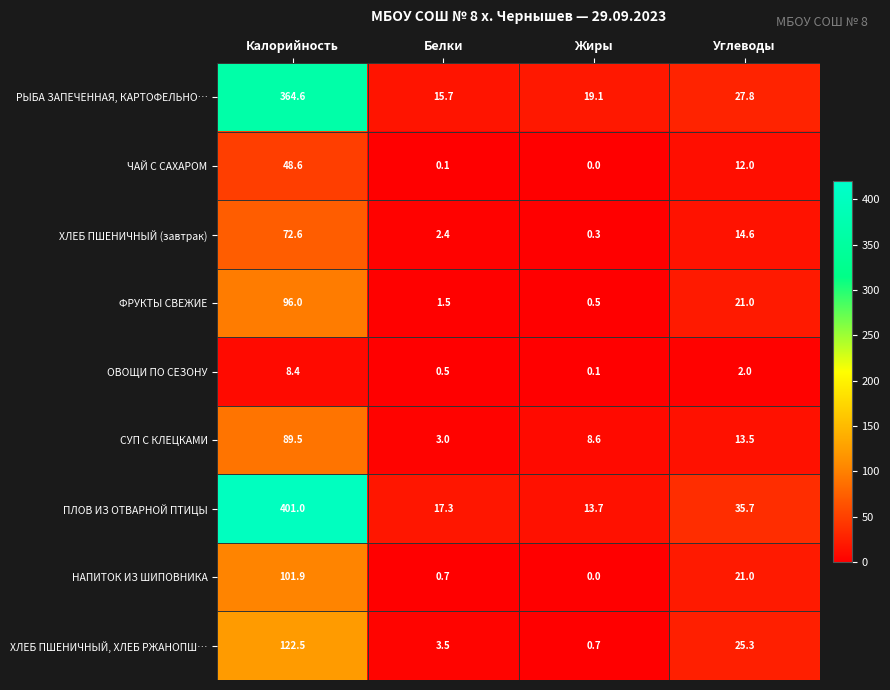

At which category is the sum across all series the highest?

Калорийность